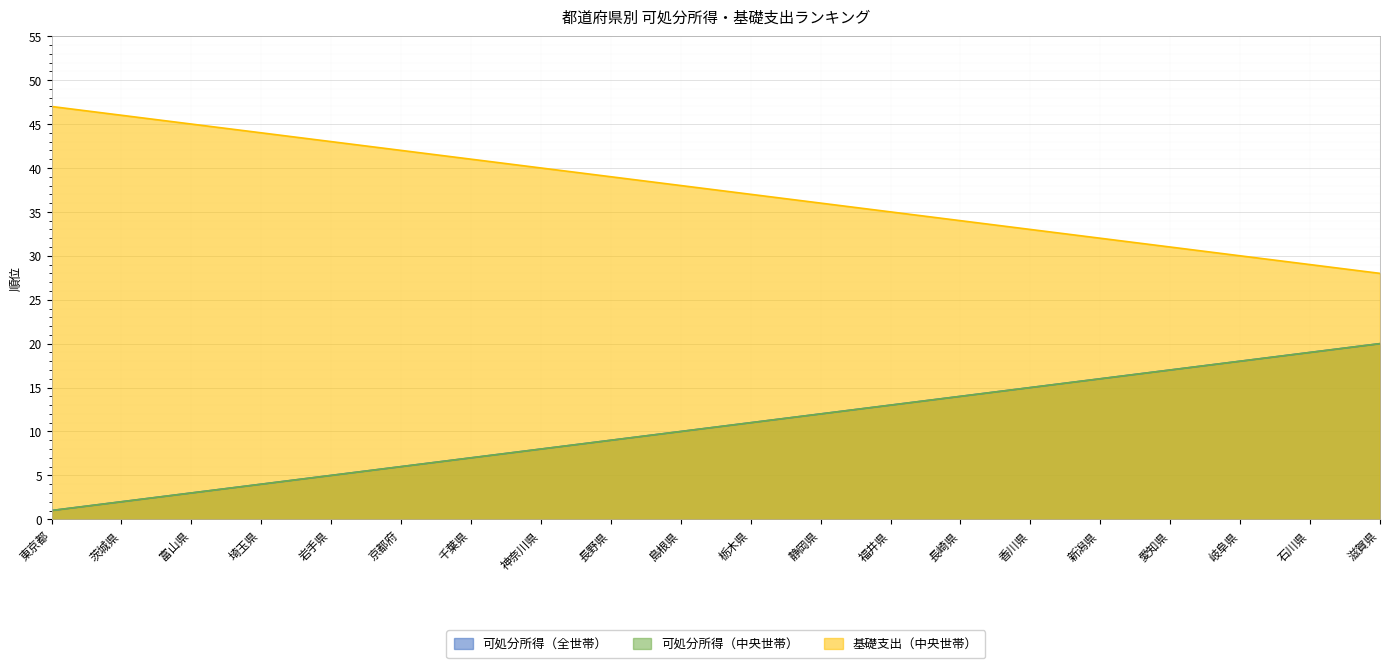

Rank the categories by 可処分所得（中央世帯） value from highest to lowest.

滋賀県, 石川県, 岐阜県, 愛知県, 新潟県, 香川県, 長崎県, 福井県, 静岡県, 栃木県, 島根県, 長野県, 神奈川県, 千葉県, 京都府, 岩手県, 埼玉県, 富山県, 茨城県, 東京都